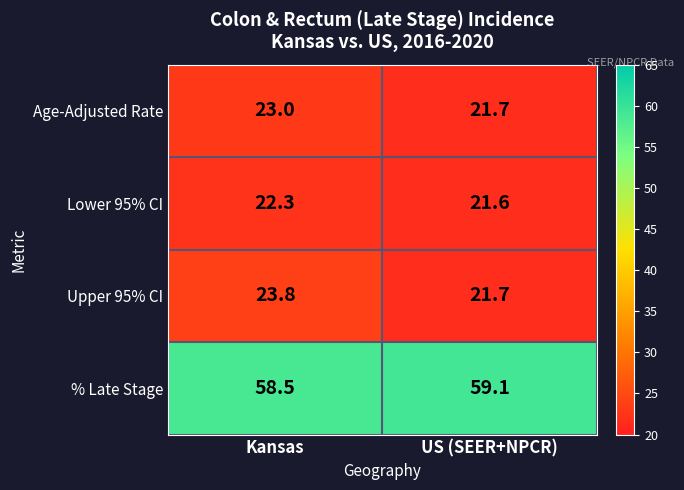

What is the sum of the % Late Stage values at US (SEER+NPCR) and Kansas?

117.6